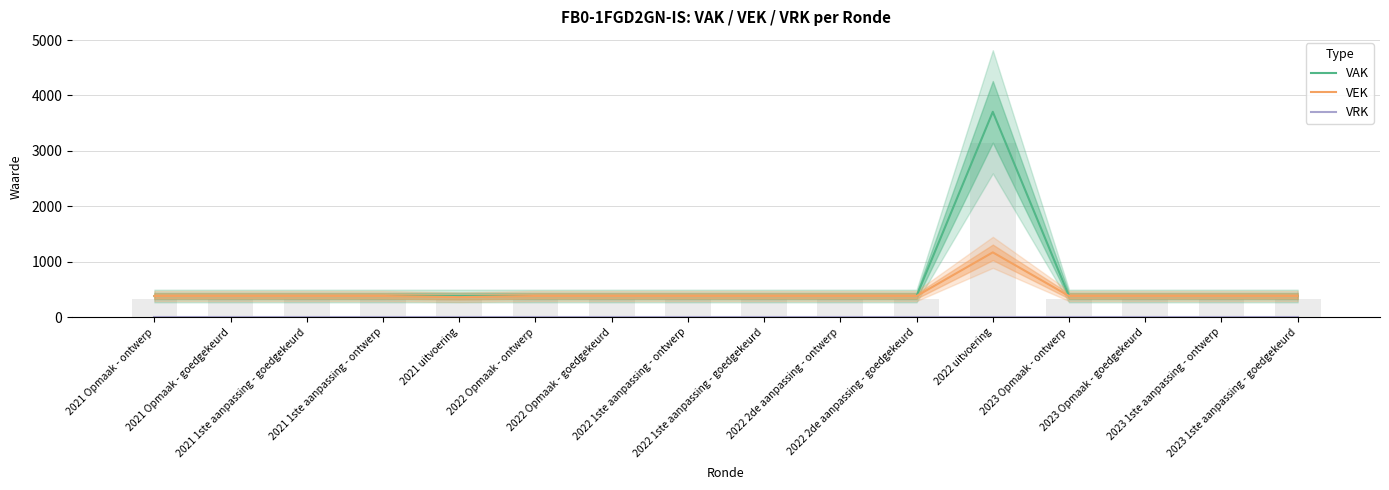

Between 2022 1ste aanpassing - goedgekeurd and 2022 uitvoering, which series saw the biggest shift?

VAK